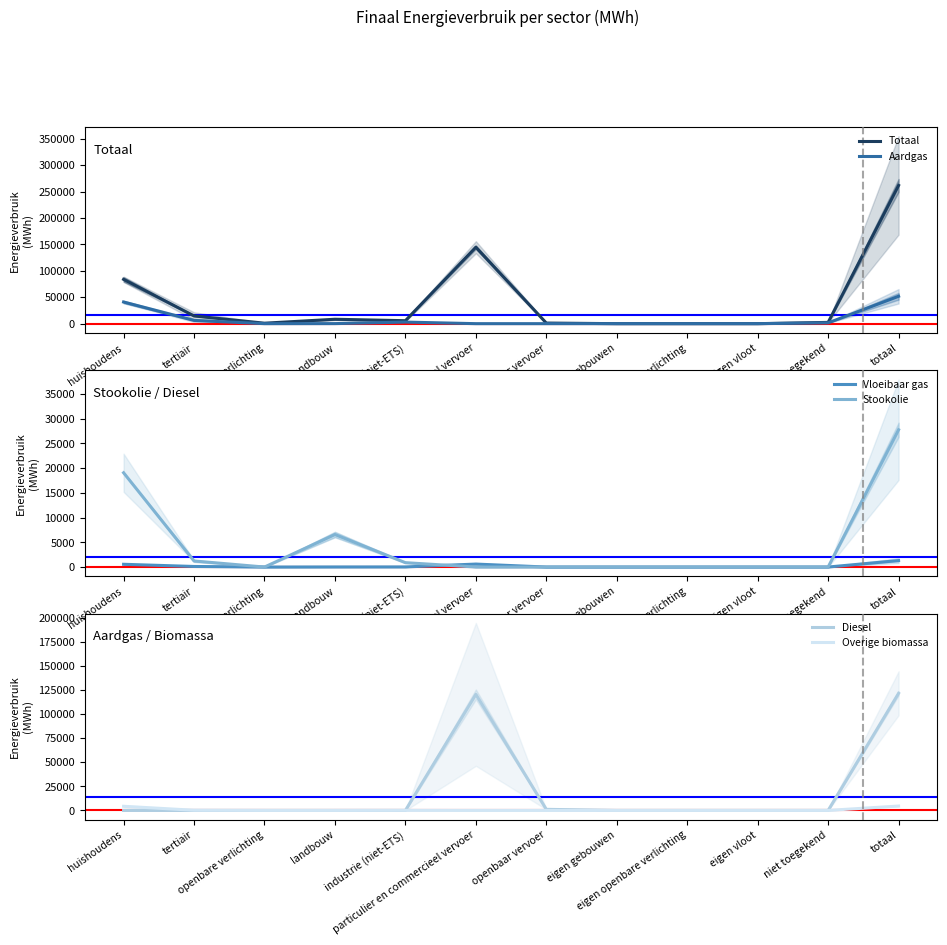

How many data points in Diesel are above 0?

3